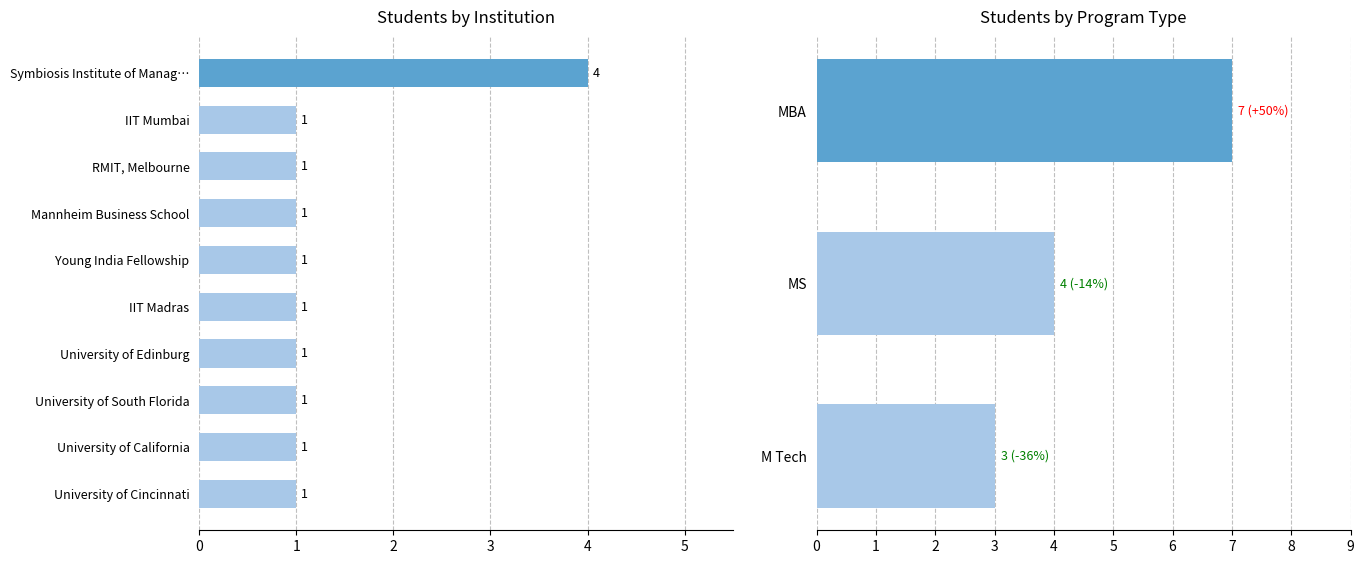

The chart shows a value of 12 at MBA. True or false?

False